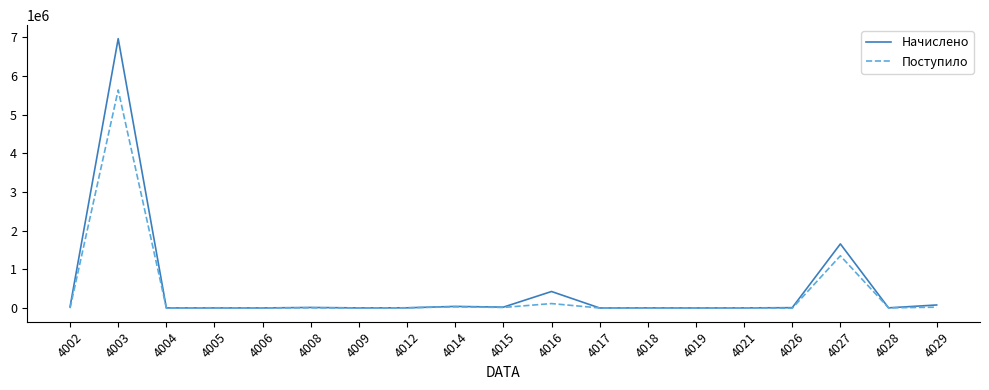

At which category does Поступило reach its first local peak?

4003